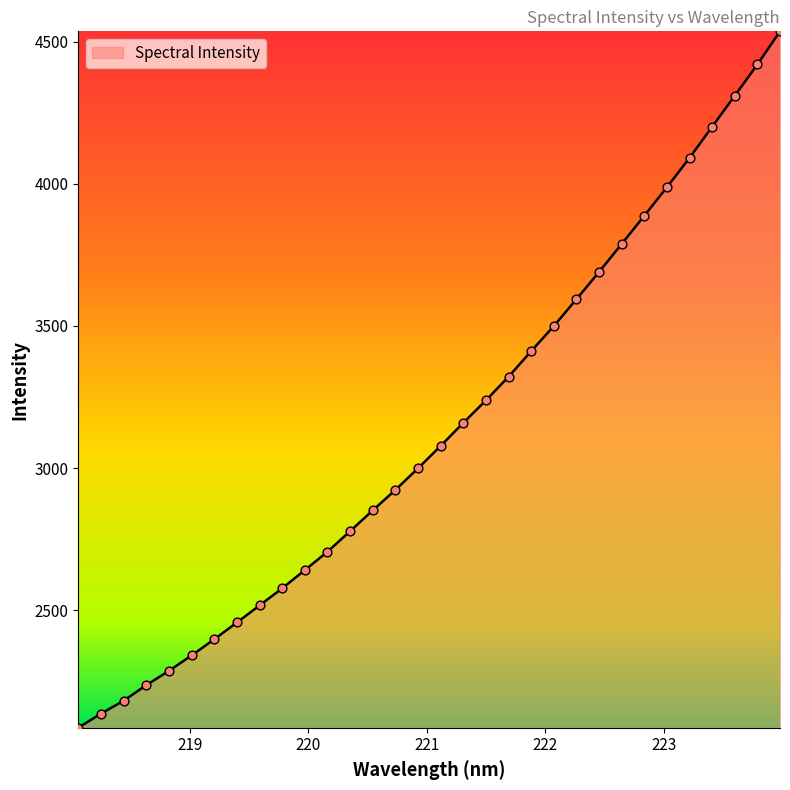

What is the maximum value shown in the chart?

4537.1